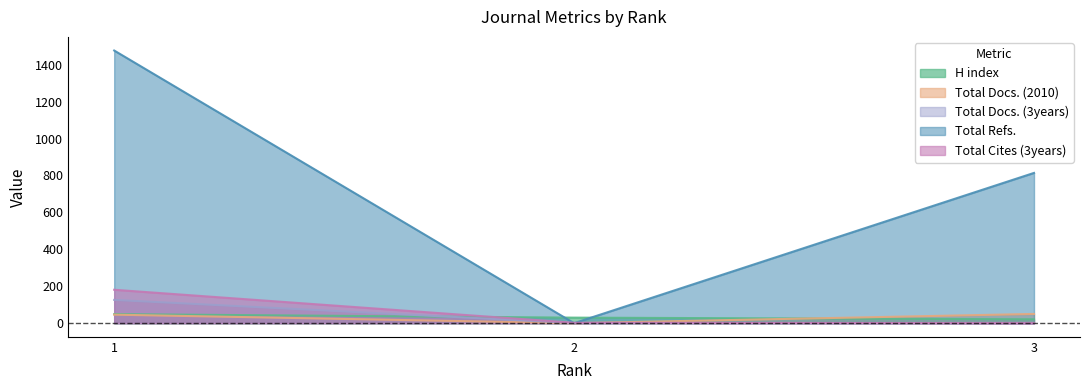

Does the chart have visible grid lines?

No